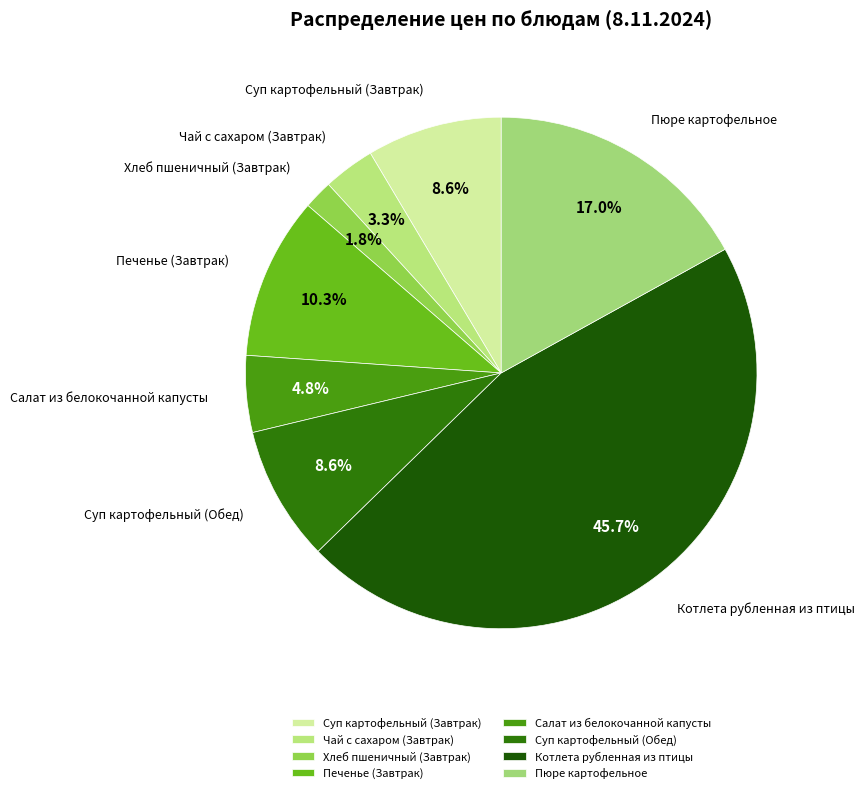

To the nearest percent, what is the average slice percentage?

12%